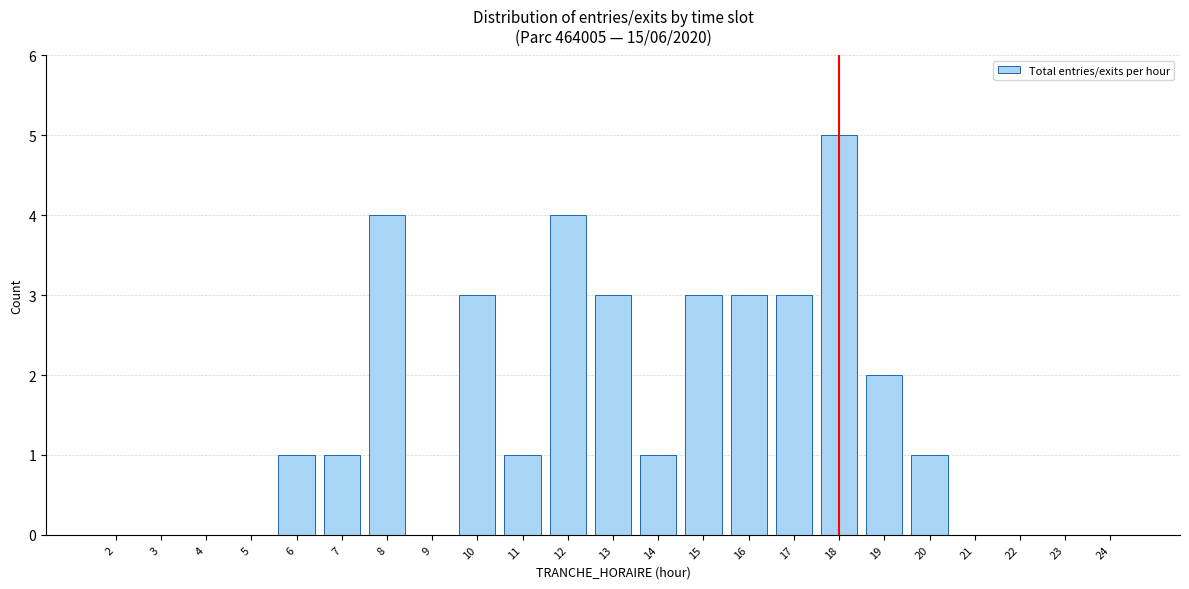

Reading left to right, transcribe all the data shown in this chart.

2=0	3=0	4=0	5=0	6=1	7=1	8=4	9=0	10=3	11=1	12=4	13=3	14=1	15=3	16=3	17=3	18=5	19=2	20=1	21=0	22=0	23=0	24=0